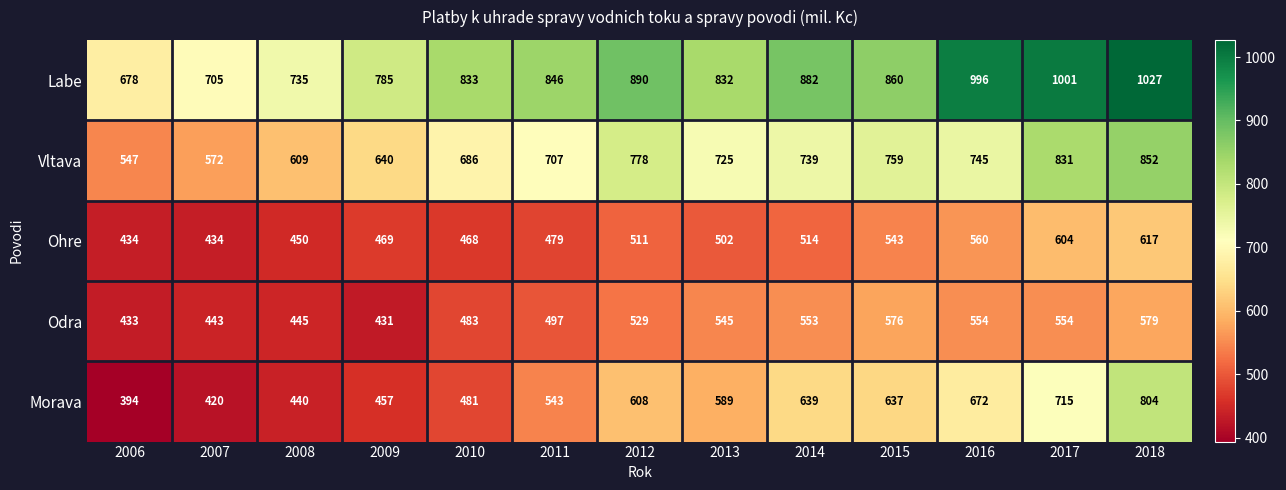

What is the average value of the Ohre series?

507